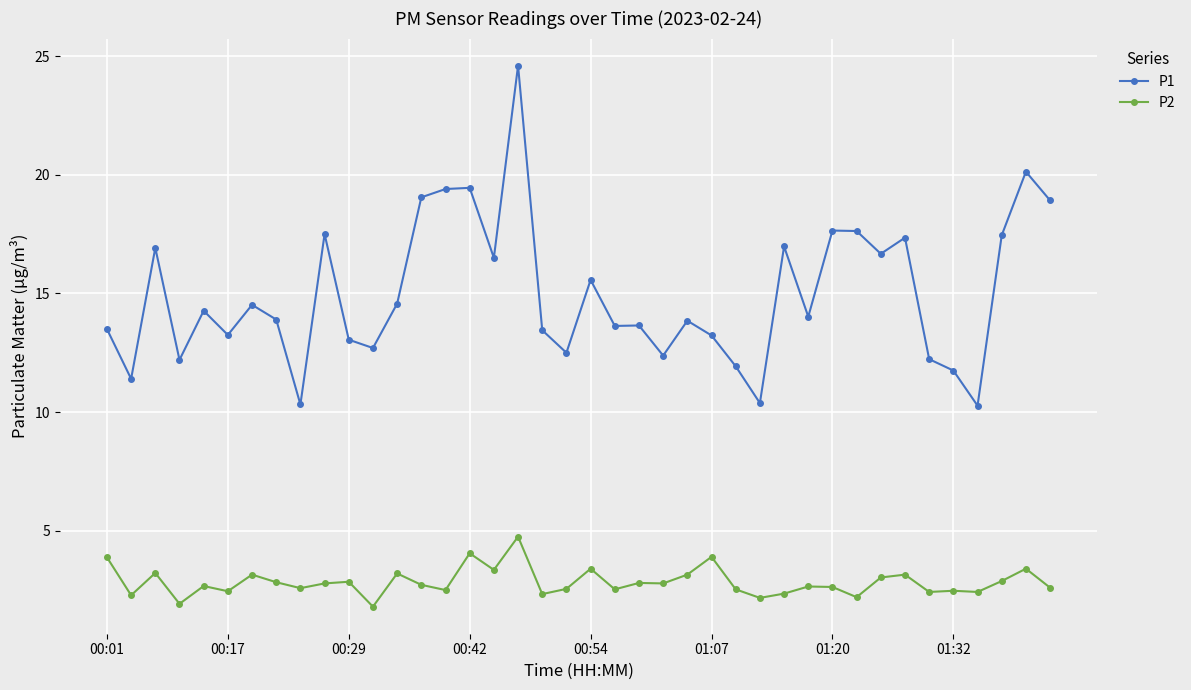

What is the value of the P1 point at the 5th from the left?

14.3